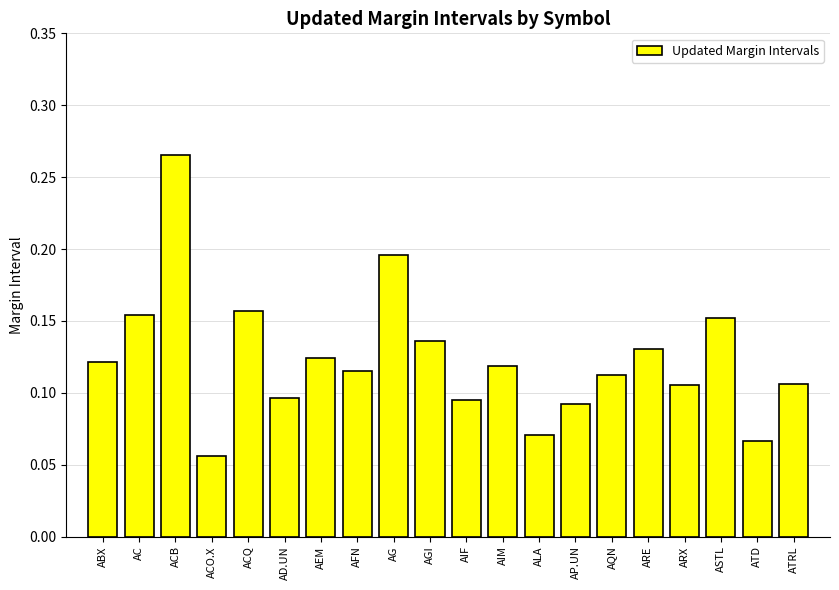

What is the change in value from AEM to ATD?

-0.1